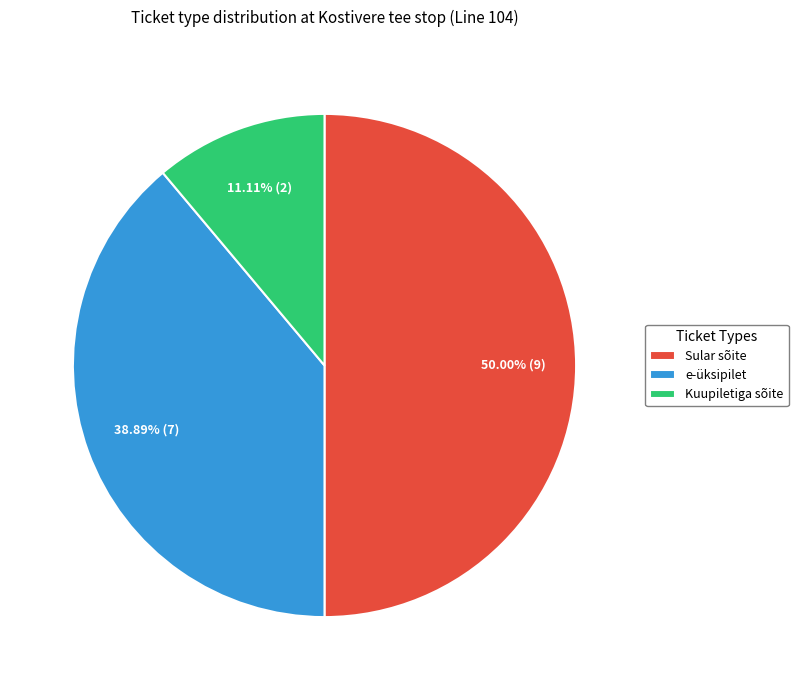

Rank the categories by value from highest to lowest.

Sular sõite, e-üksipilet, Kuupiletiga sõite